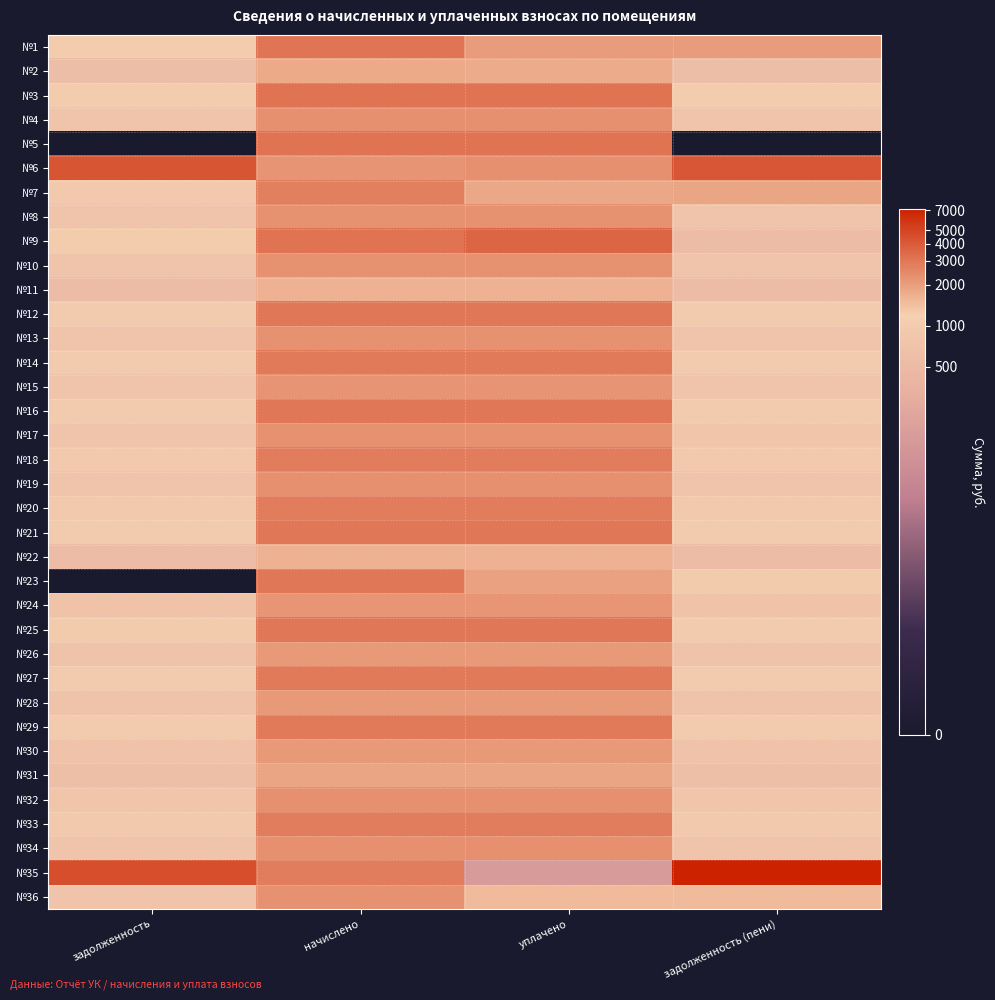

Between начислено and уплачено, which series saw the biggest shift?

№35